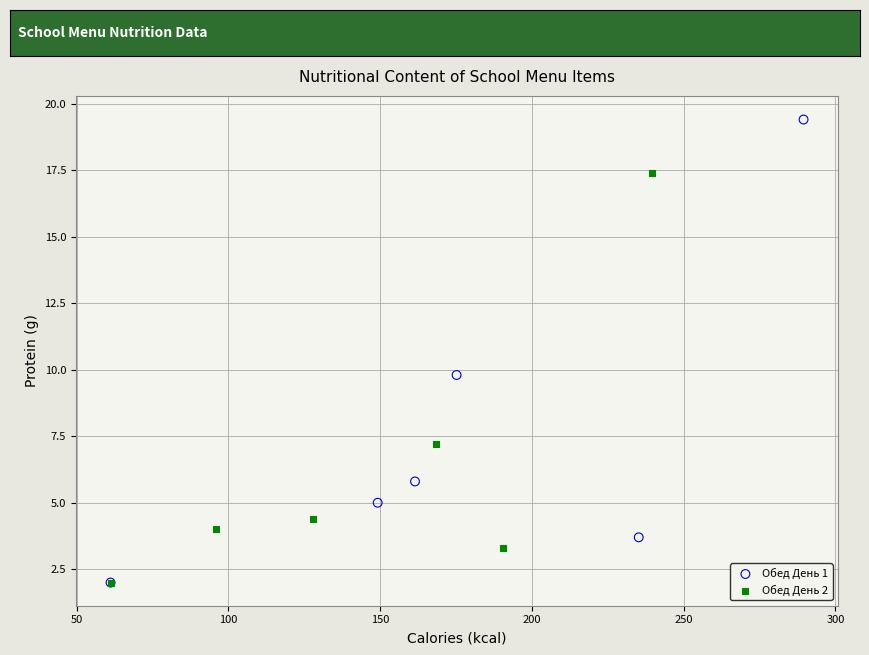

Which series has the widest spread of Y values?

Обед День 1